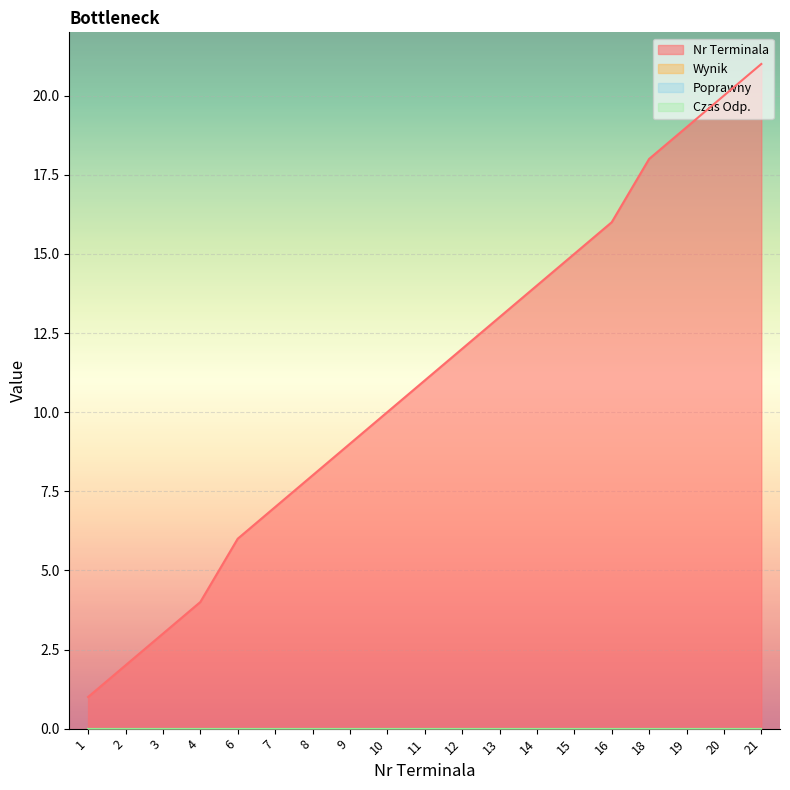

At 12, list the series in order from largest to smallest.

Nr Terminala, Wynik, Poprawny, Czas Odp.